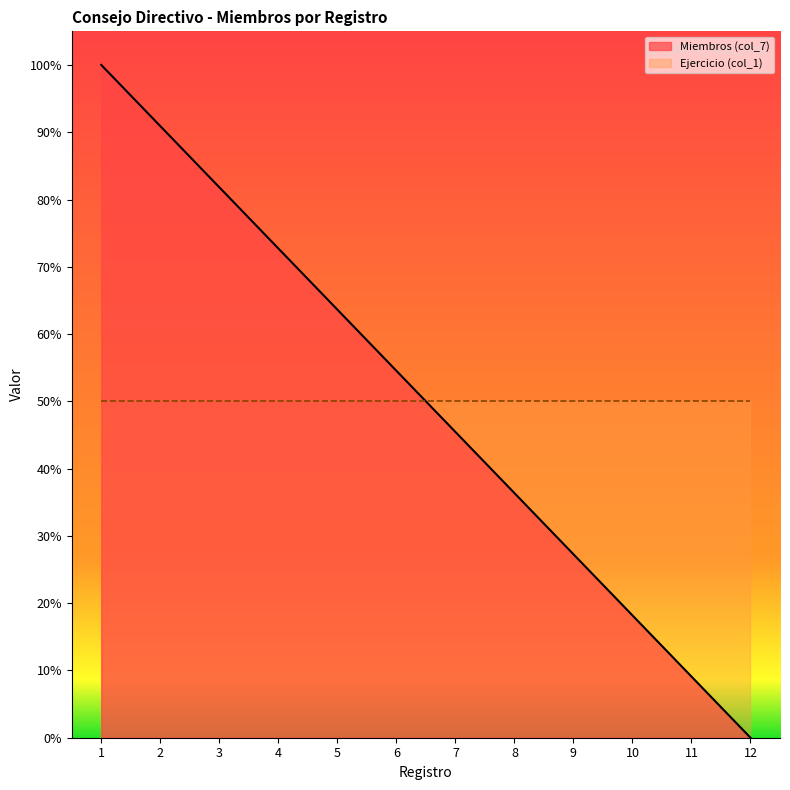

The value at 7 is 76.1. True or false?

False